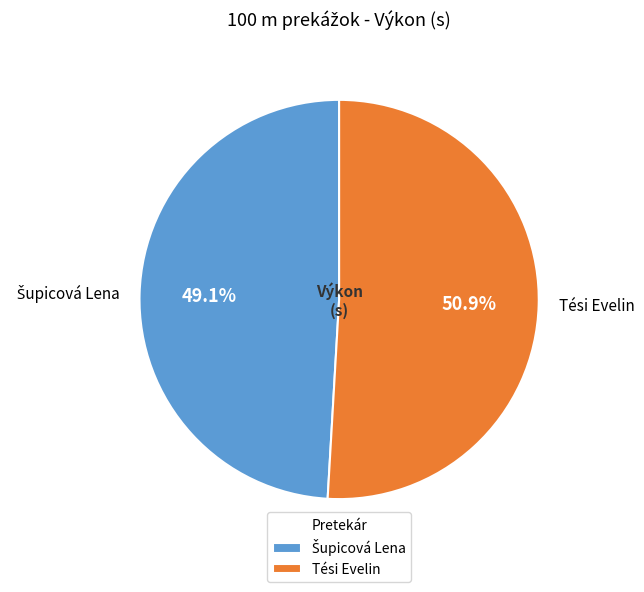

Count the number of slices in the pie.

2